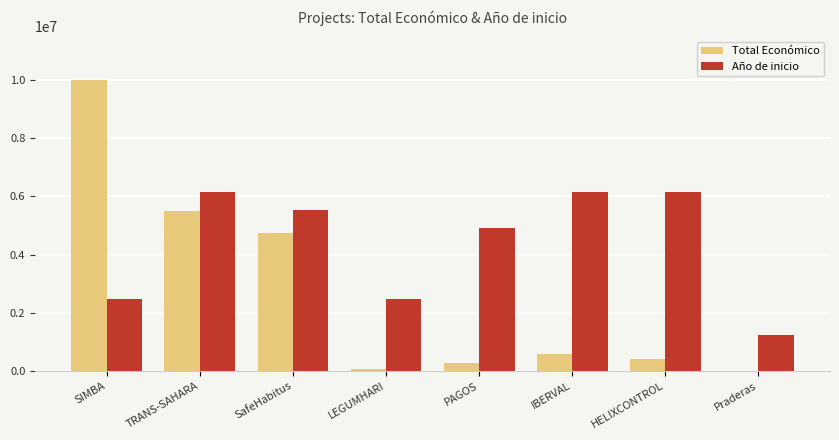

What value does the Total Económico series have at PAGOS?

288409.0